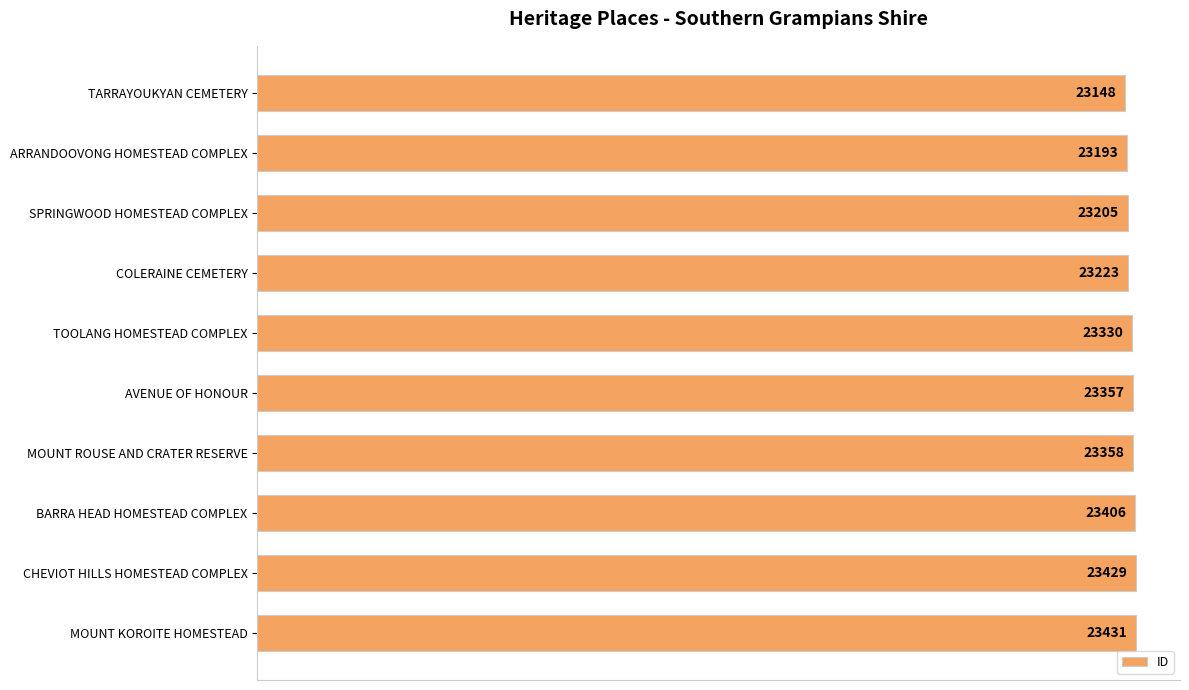

Are the bars horizontal?

Yes